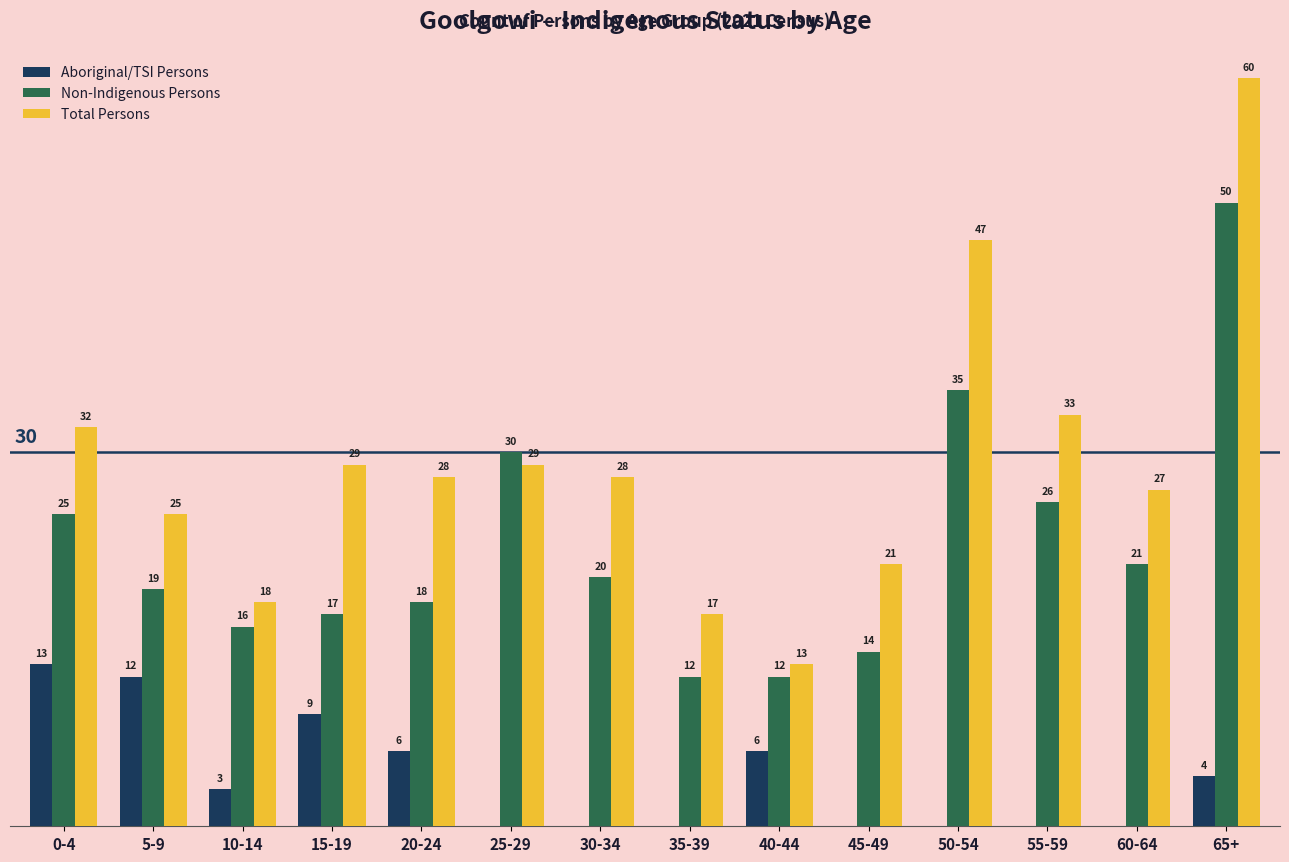

Which series has the largest total across all categories?

Total Persons